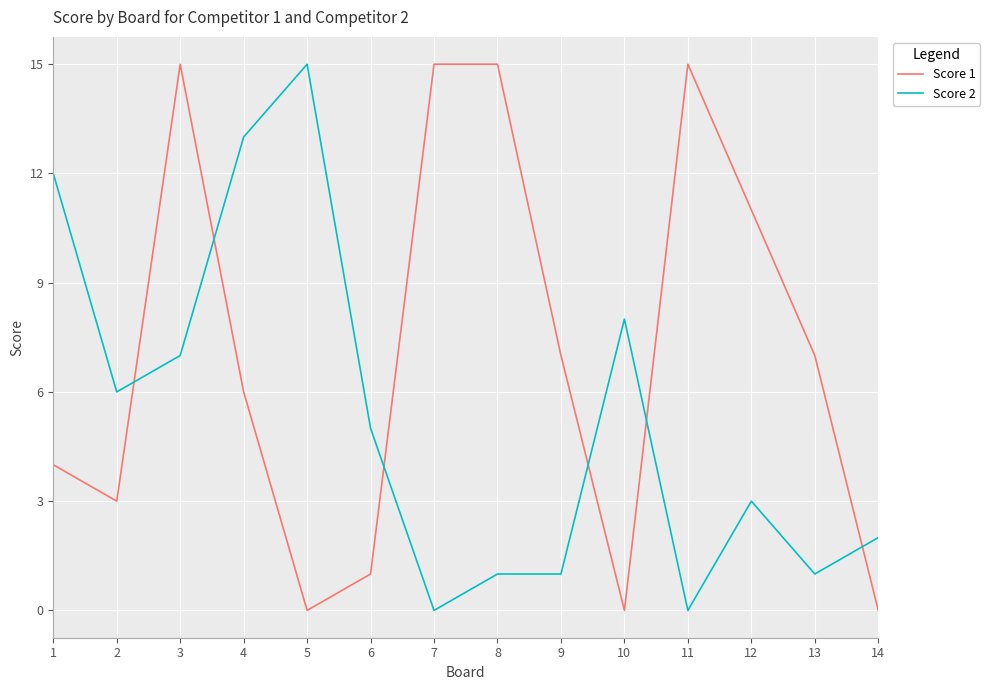

Which series changed the most between 4 and 14?

Score 2